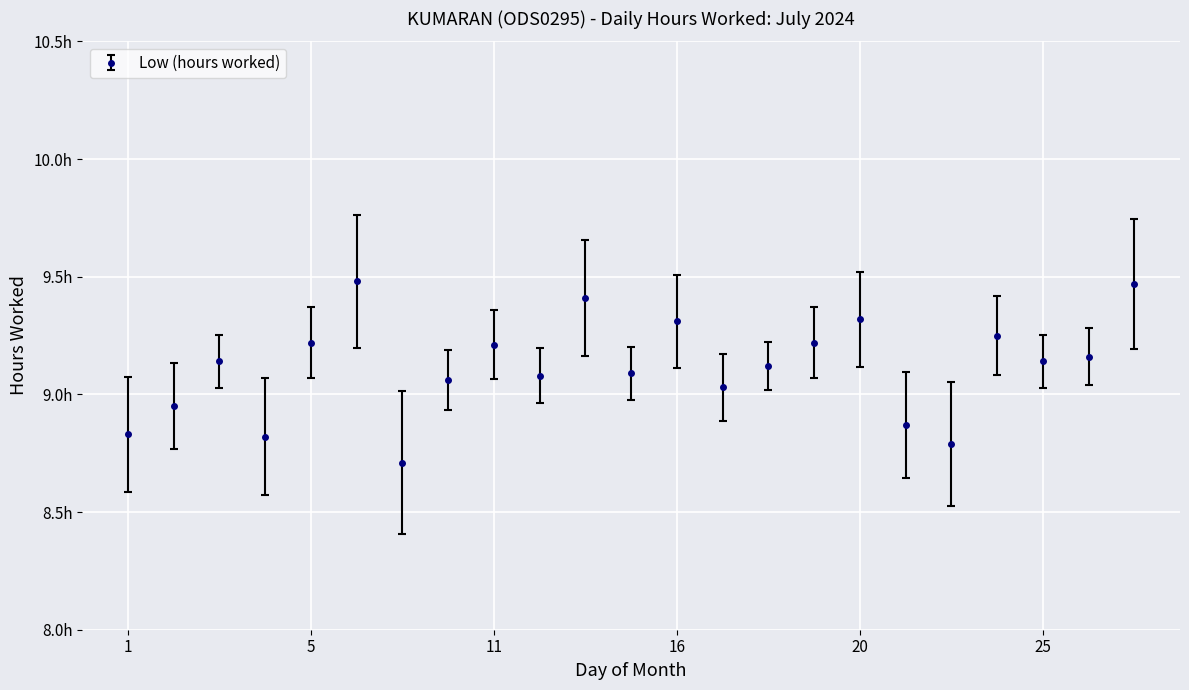

Where is the data nearest to the value 9?

17